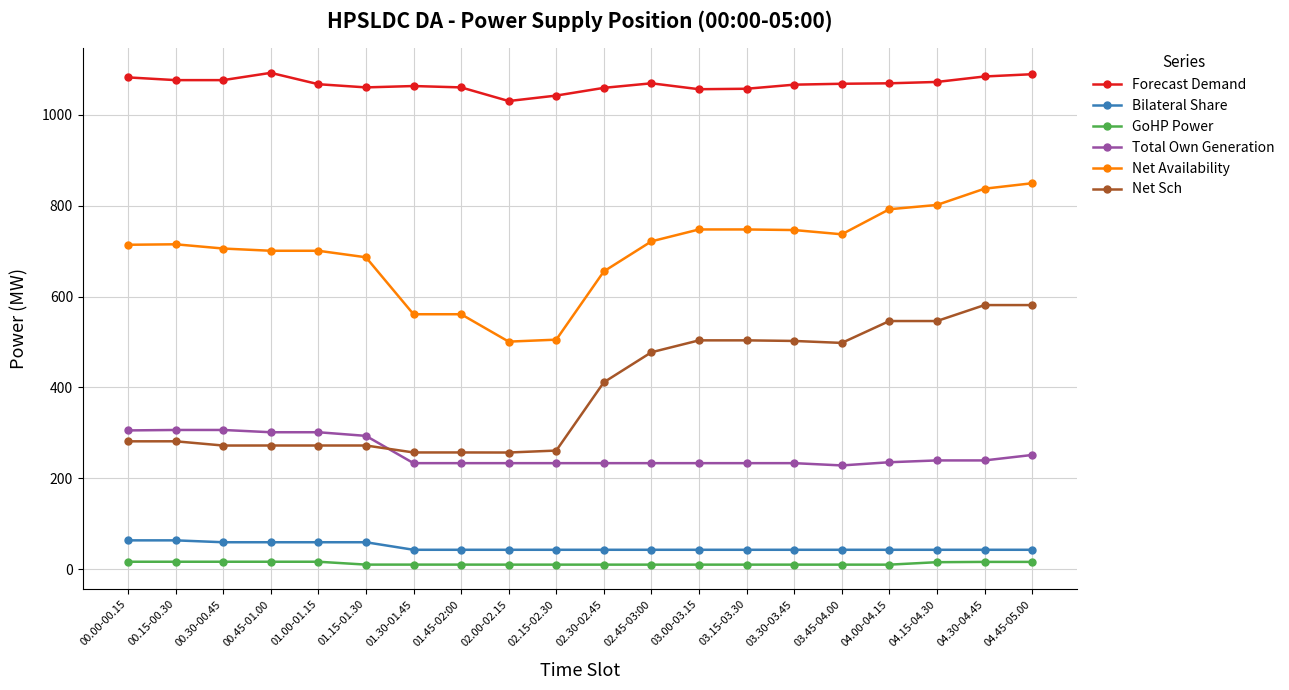

Between 01.15-01.30 and 01.30-01.45, which series saw the biggest shift?

Net Availability